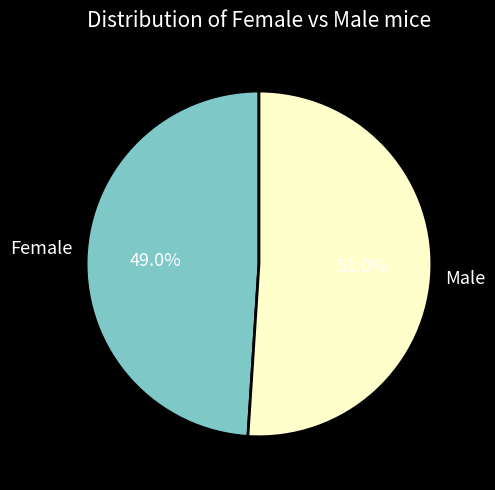

To the nearest percent, what is the average slice percentage?

50%